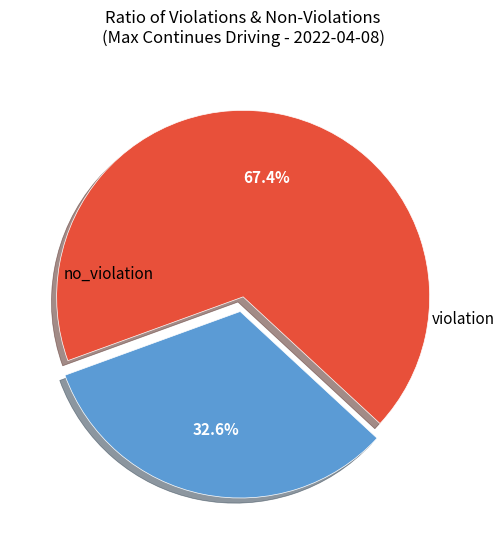

How many segments does this pie chart have?

2